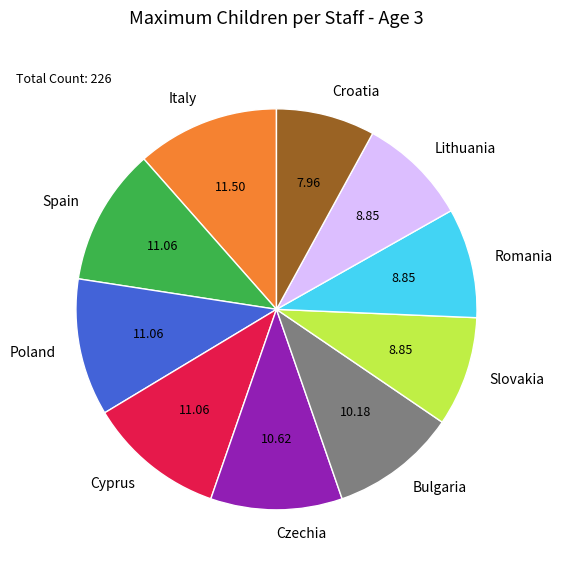

Approximately how many times larger is the value at Romania compared to Poland?

0.8